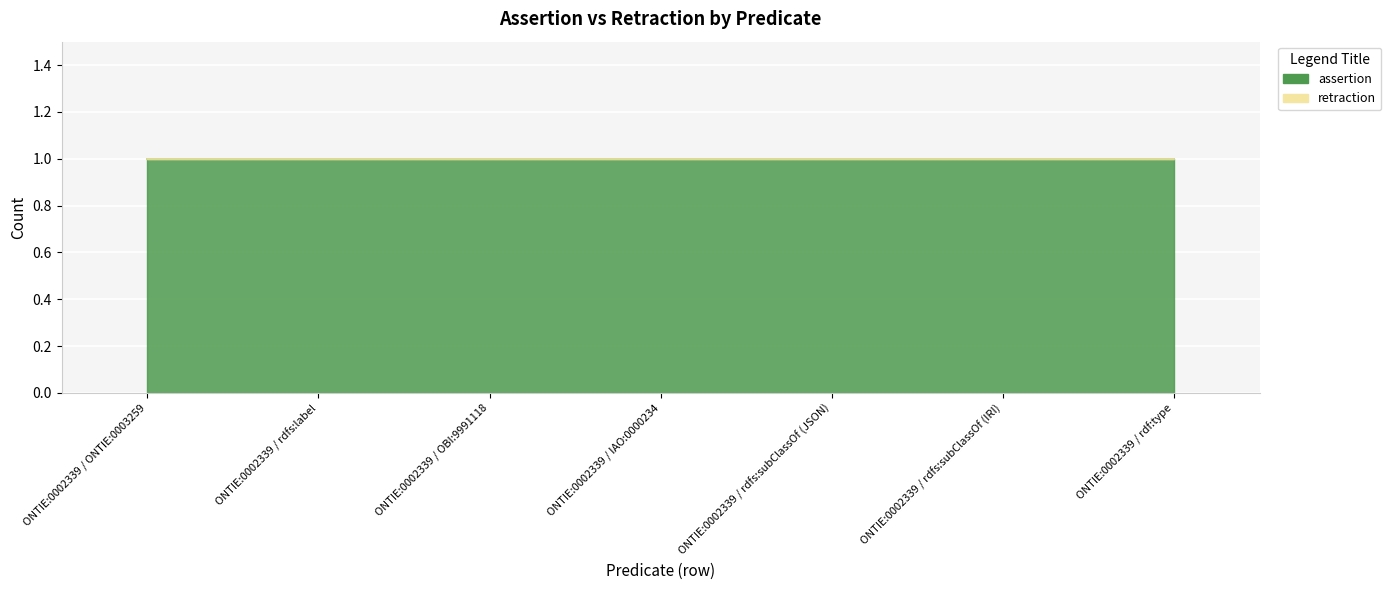

Reading left to right, transcribe all the data shown in this chart.

assertion: 1	1	1	1	1	1	1
retraction: 0	0	0	0	0	0	0